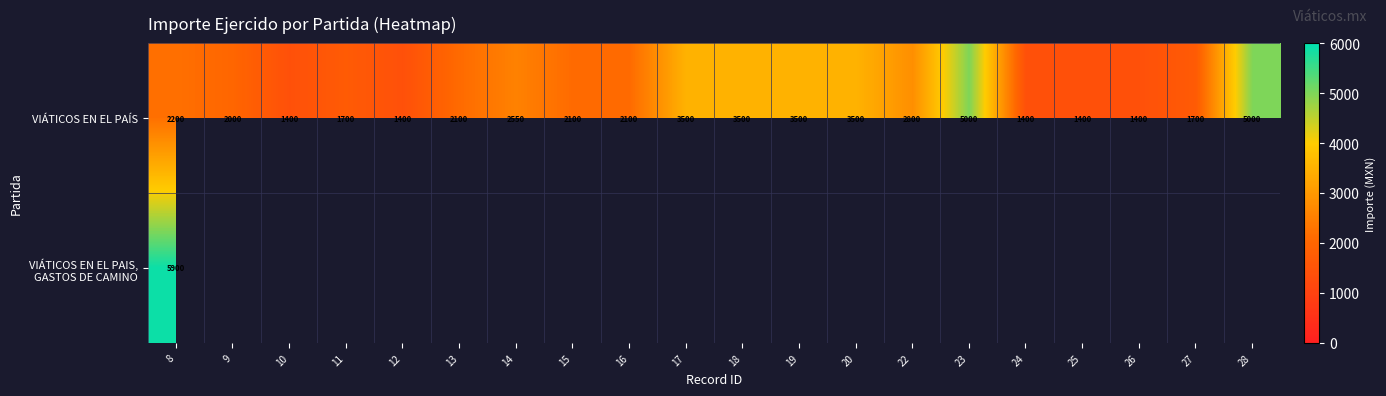

At which category does the chart reach its minimum across all series?

10